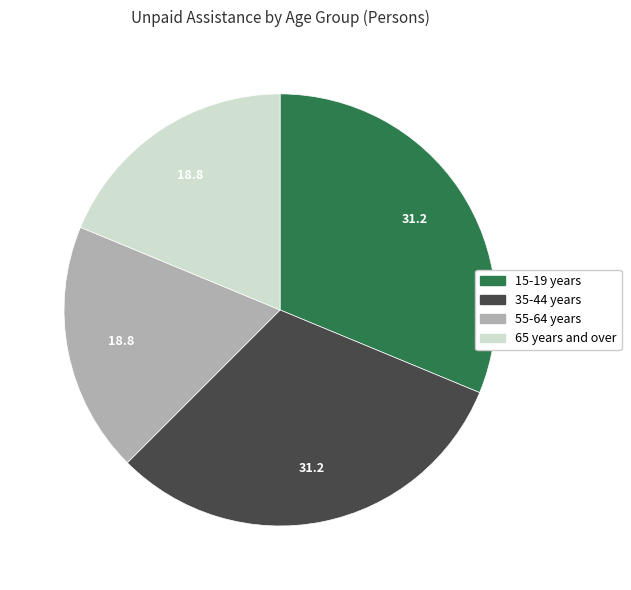

Does any single category account for the majority?

No